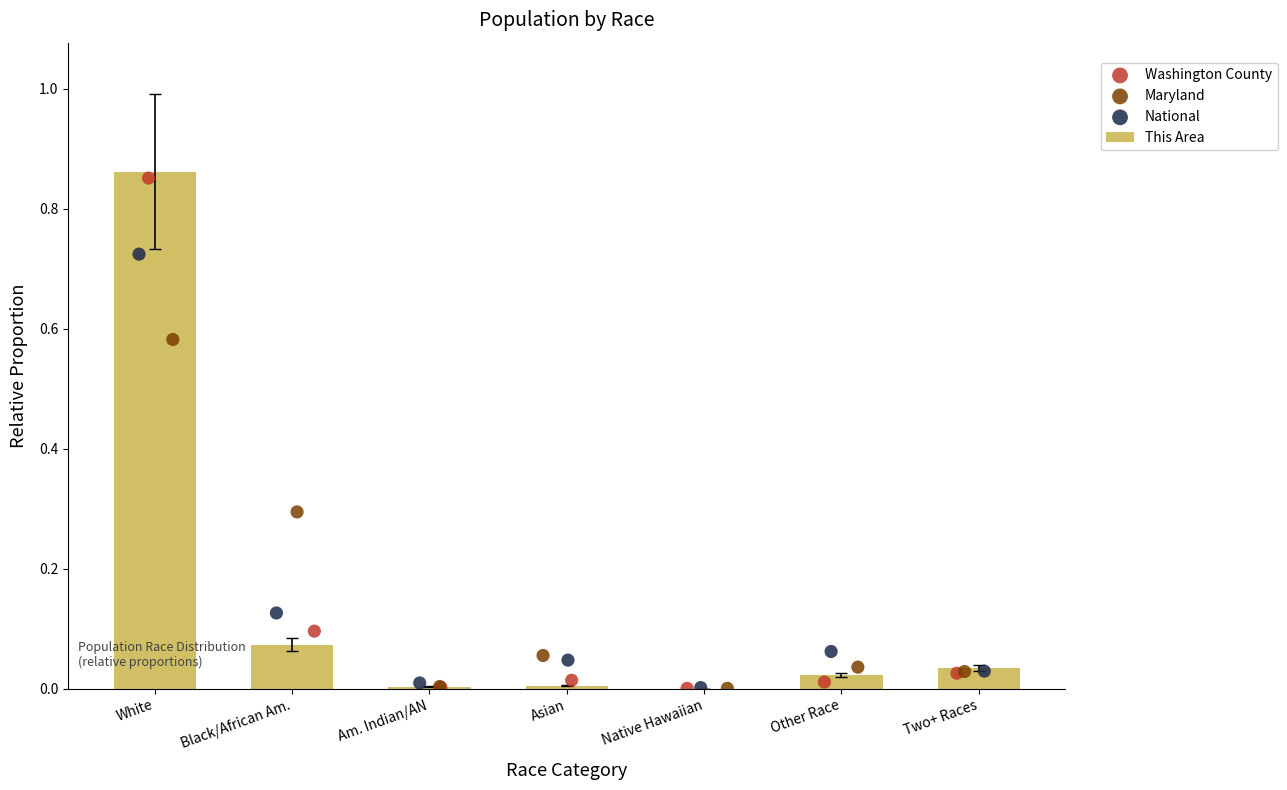

Which series has the largest total across all categories?

This Area